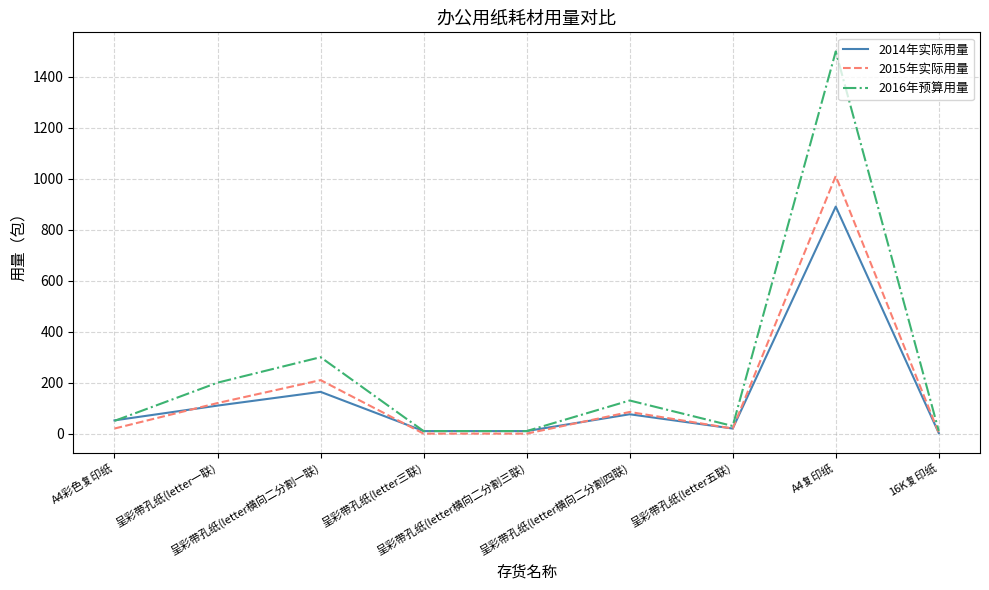

Which series has the largest range (max minus min)?

2016年预算用量